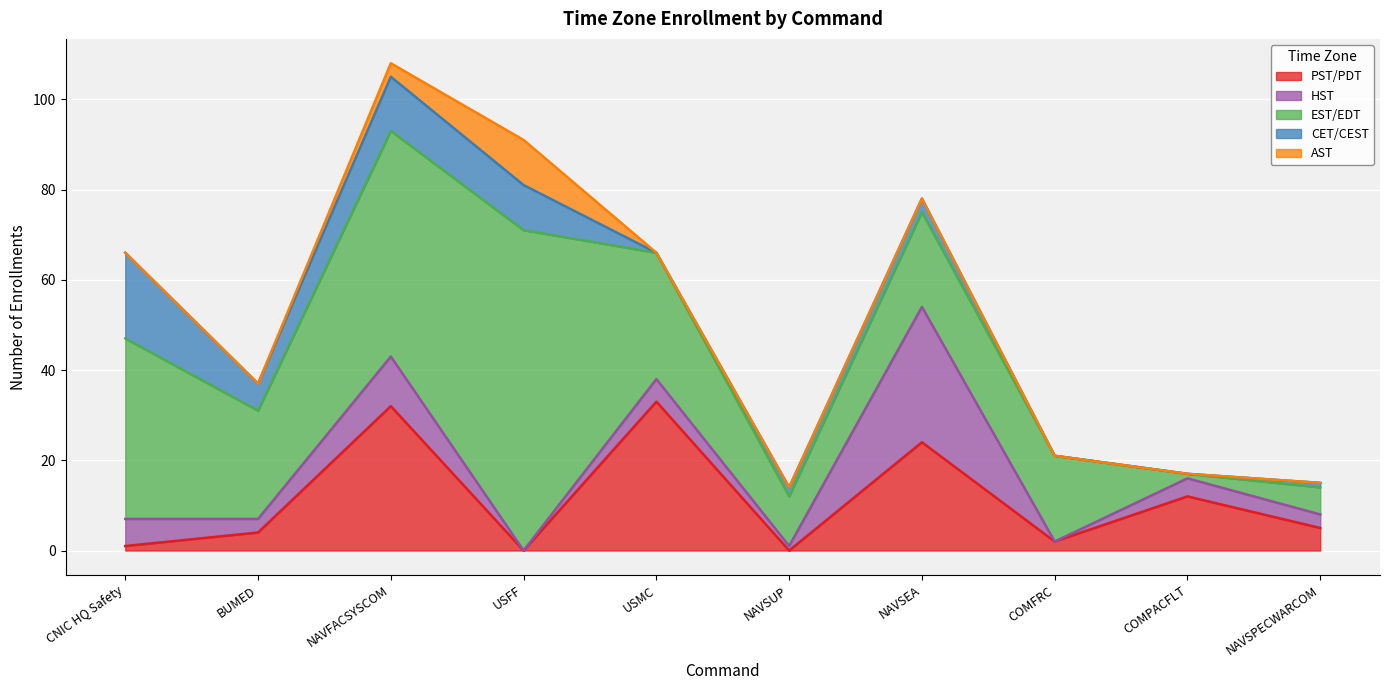

What is the difference between the CET/CEST values at COMFRC and USFF?

10